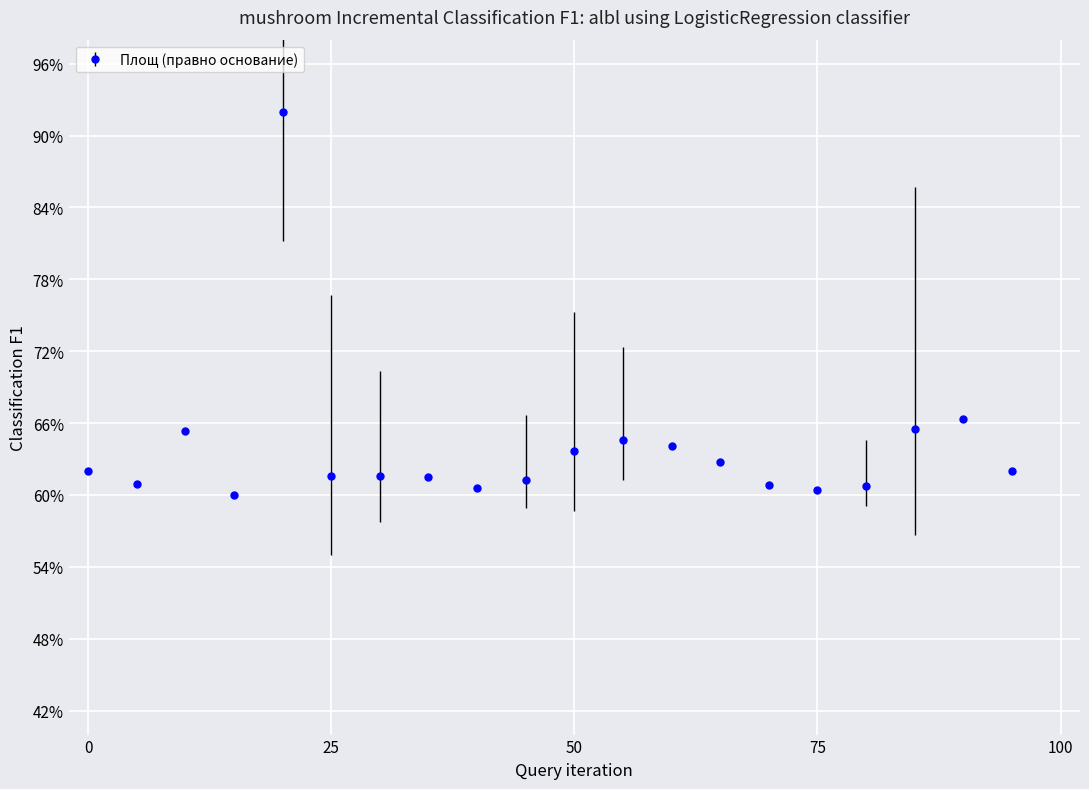

True or false: the data has more than 1 interior local peaks.

True